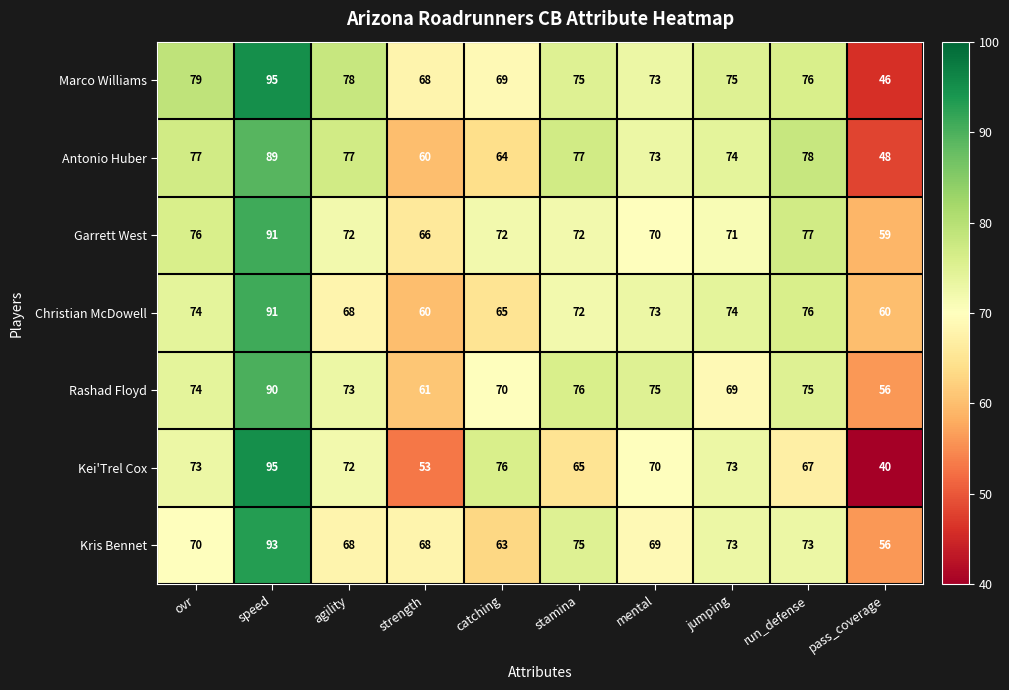

What is the greatest value displayed?

95